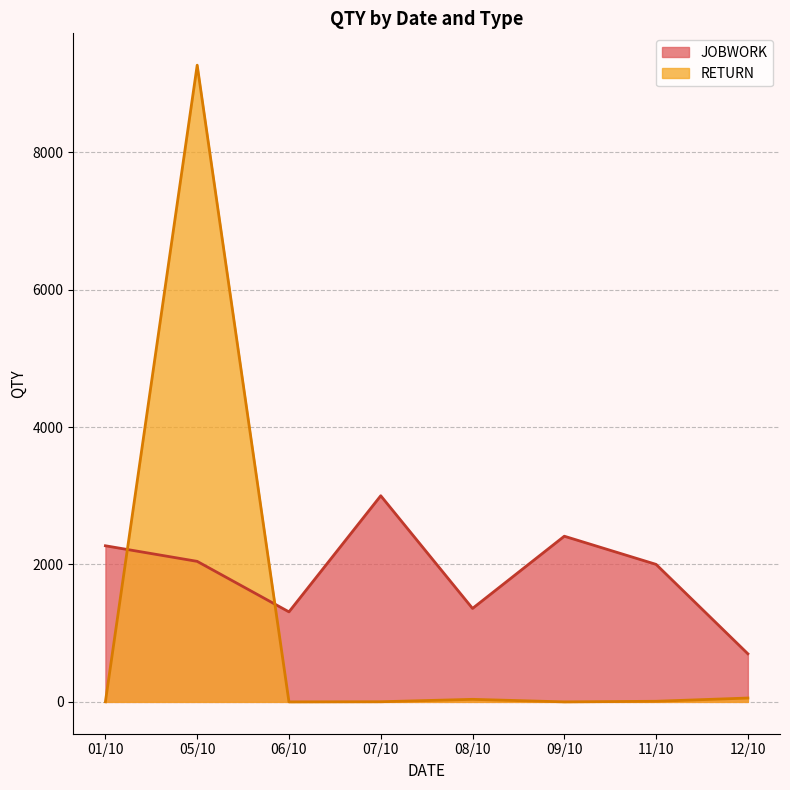

List the series in order of their peak value, lowest first.

JOBWORK, RETURN